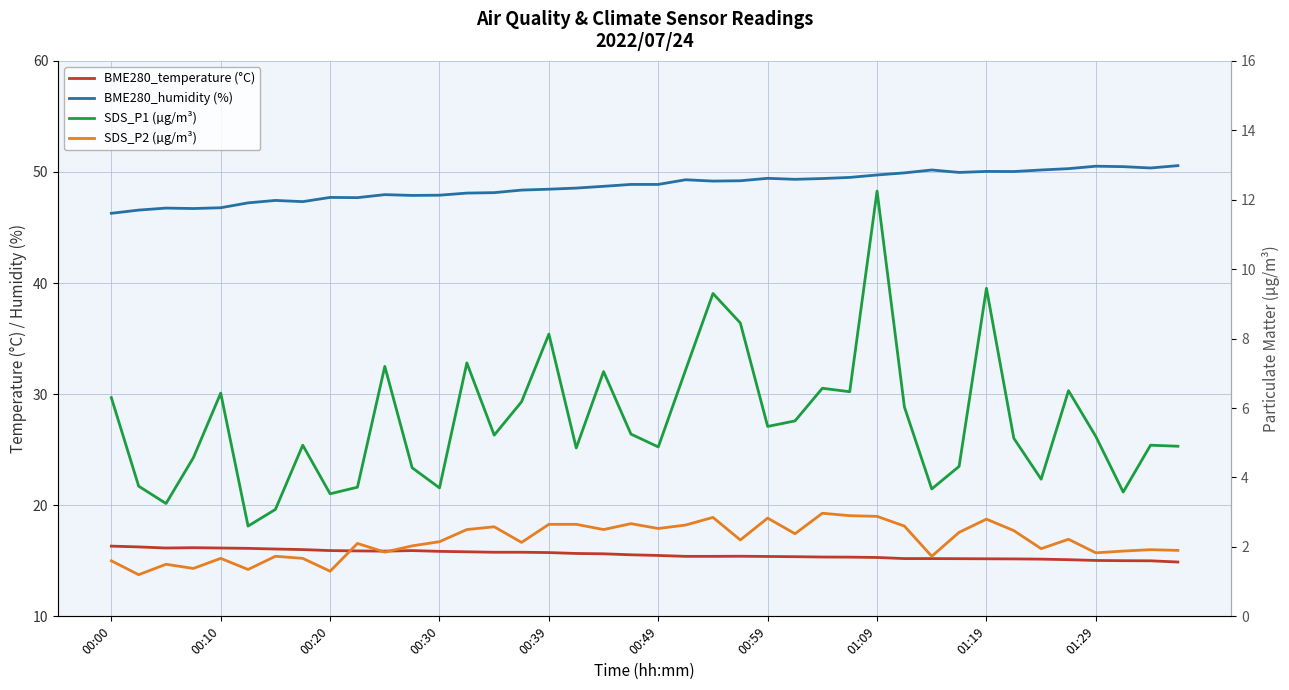

What is the highest value of the SDS_P2 (µg/m³) series?

3.0